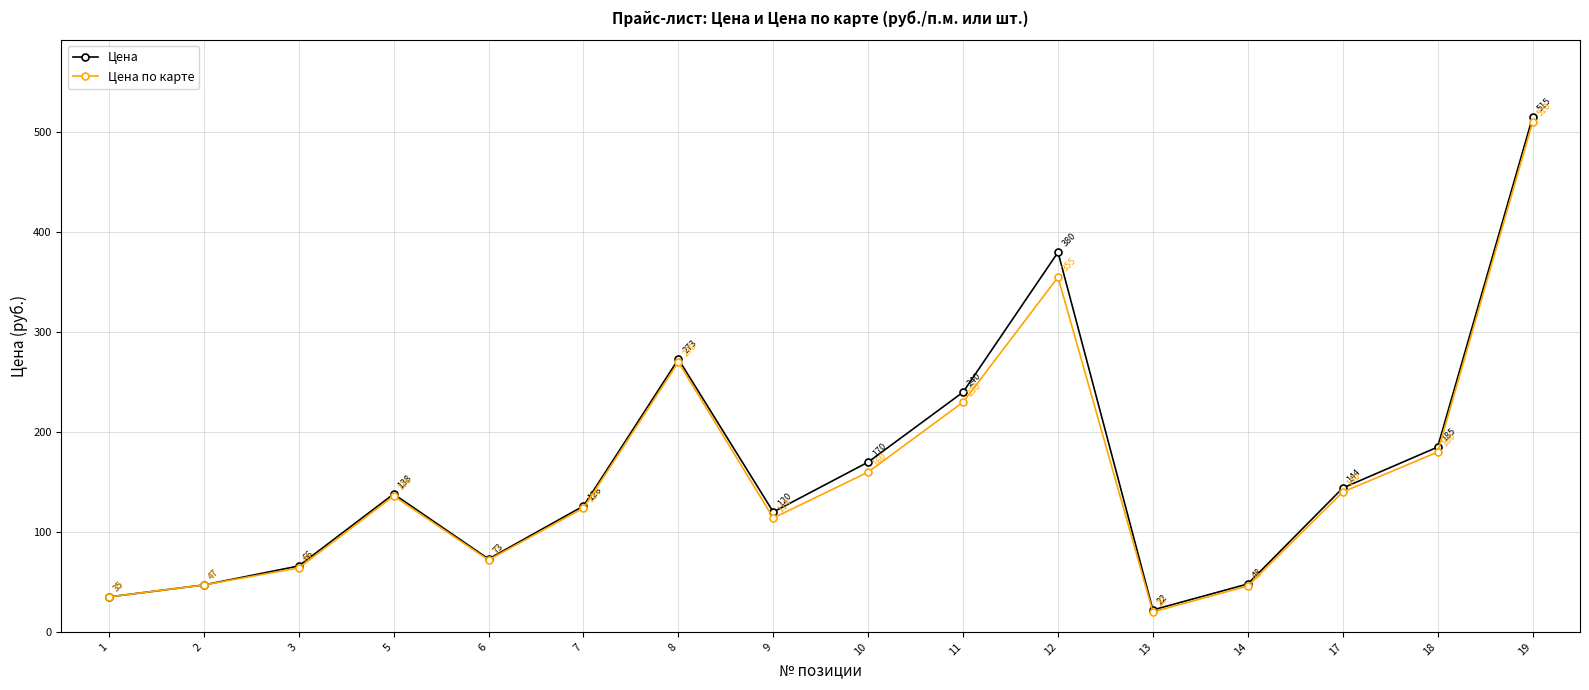

Is it true that Цена по карте equals 225 at 10?

False